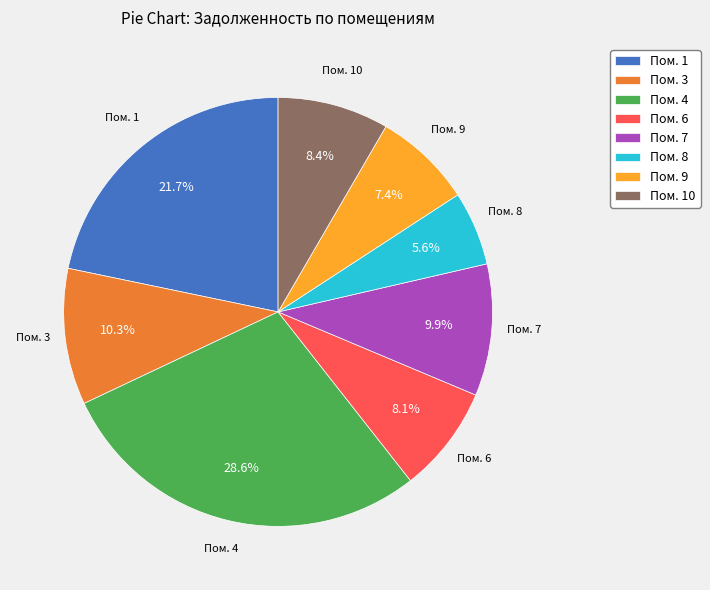

What is the ratio of the value at Пом. 6 to the value at Пом. 7?

0.8